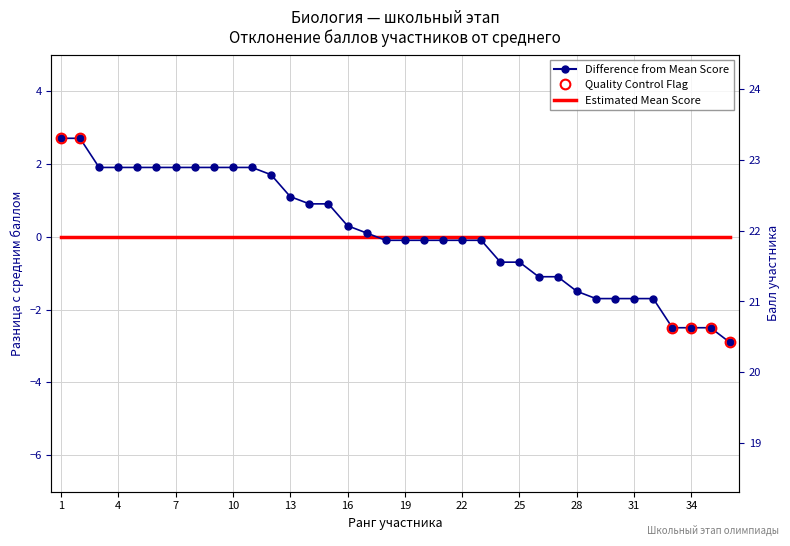

Reading left to right, what are all the values shown in this chart?

Difference from Mean Score: 2.7	2.7	1.9	1.9	1.9	1.9	1.9	1.9	1.9	1.9	1.9	1.7	1.1	0.9	0.9	0.3	0.1	-0.1	-0.1	-0.1	-0.1	-0.1	-0.1	-0.7	-0.7	-1.1	-1.1	-1.5	-1.7	-1.7	-1.7	-1.7	-2.5	-2.5	-2.5	-2.9
Estimated Mean Score: 0.0	0.0	0.0	0.0	0.0	0.0	0.0	0.0	0.0	0.0	0.0	0.0	0.0	0.0	0.0	0.0	0.0	0.0	0.0	0.0	0.0	0.0	0.0	0.0	0.0	0.0	0.0	0.0	0.0	0.0	0.0	0.0	0.0	0.0	0.0	0.0